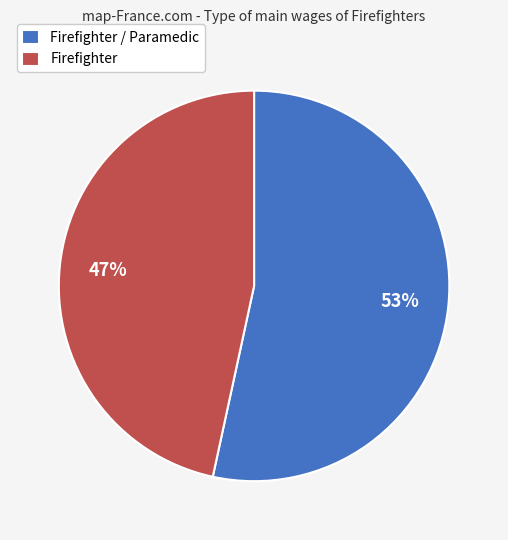

Between Firefighter / Paramedic and Firefighter, which is larger?

Firefighter / Paramedic